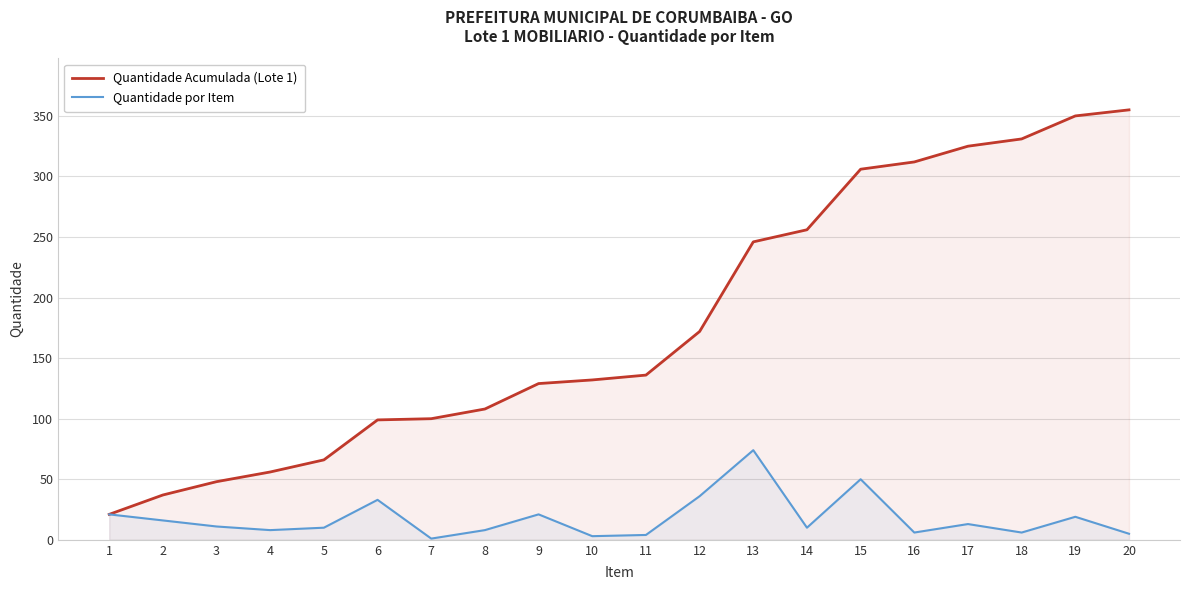

List the series in order of their peak value, highest first.

Quantidade Acumulada (Lote 1), Quantidade por Item